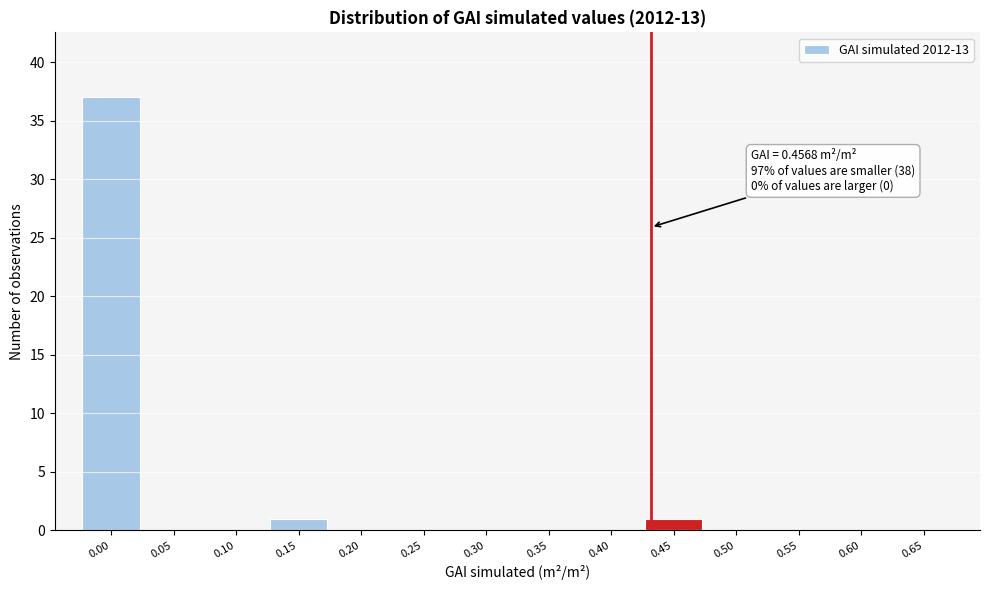

Reading left to right, list all the values displayed in this chart.

0.00=37	0.05=0	0.10=0	0.15=1	0.20=0	0.25=0	0.30=0	0.35=0	0.40=0	0.45=1	0.50=0	0.55=0	0.60=0	0.65=0